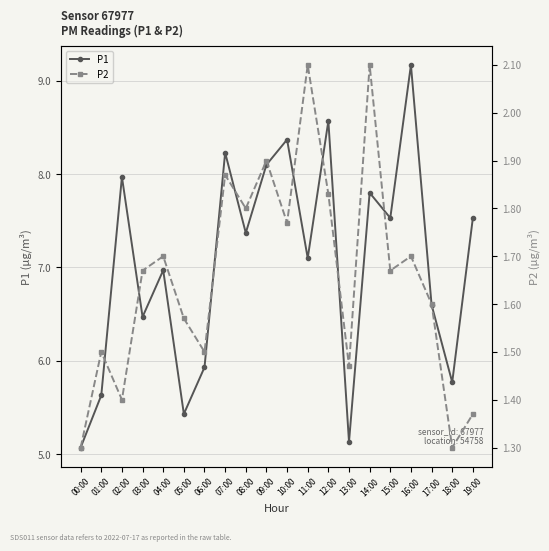

At which label does P2 reach its minimum?

00:00